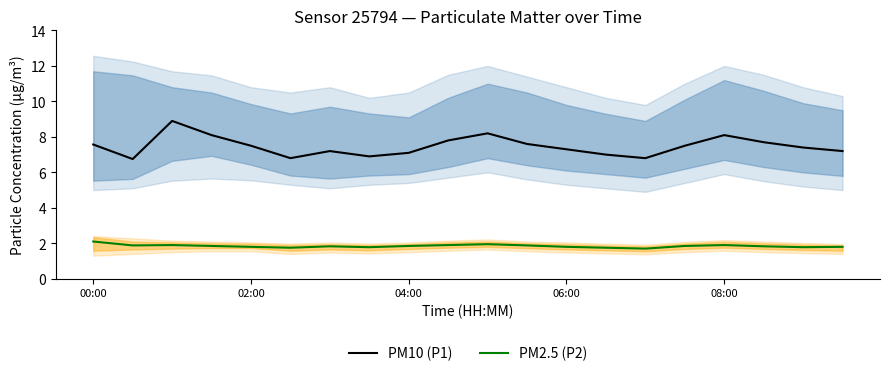

Is it true that PM10 (P1) equals 7.5 at 02:00?

True